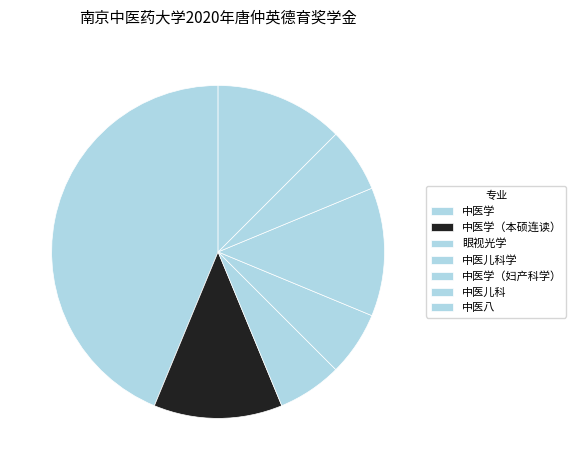

What is the total percentage of 中医儿科 and 中医儿科学?

12.5%